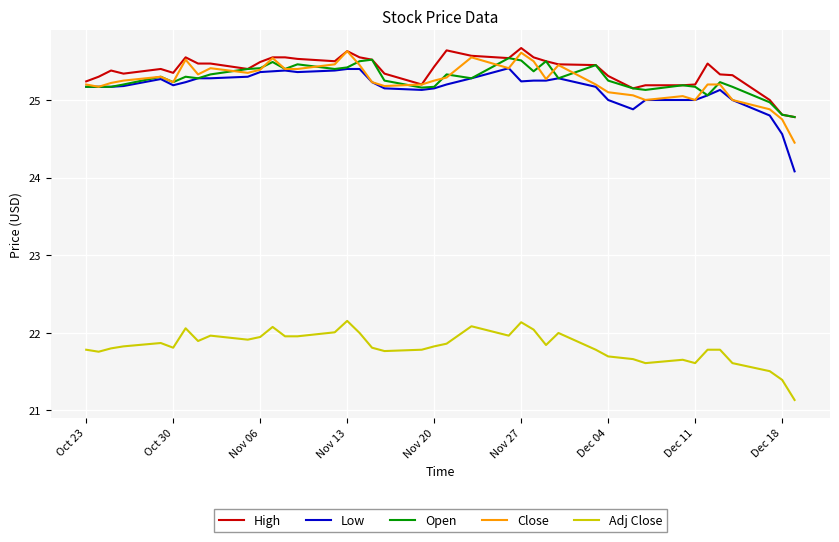

Does the chart have visible grid lines?

Yes